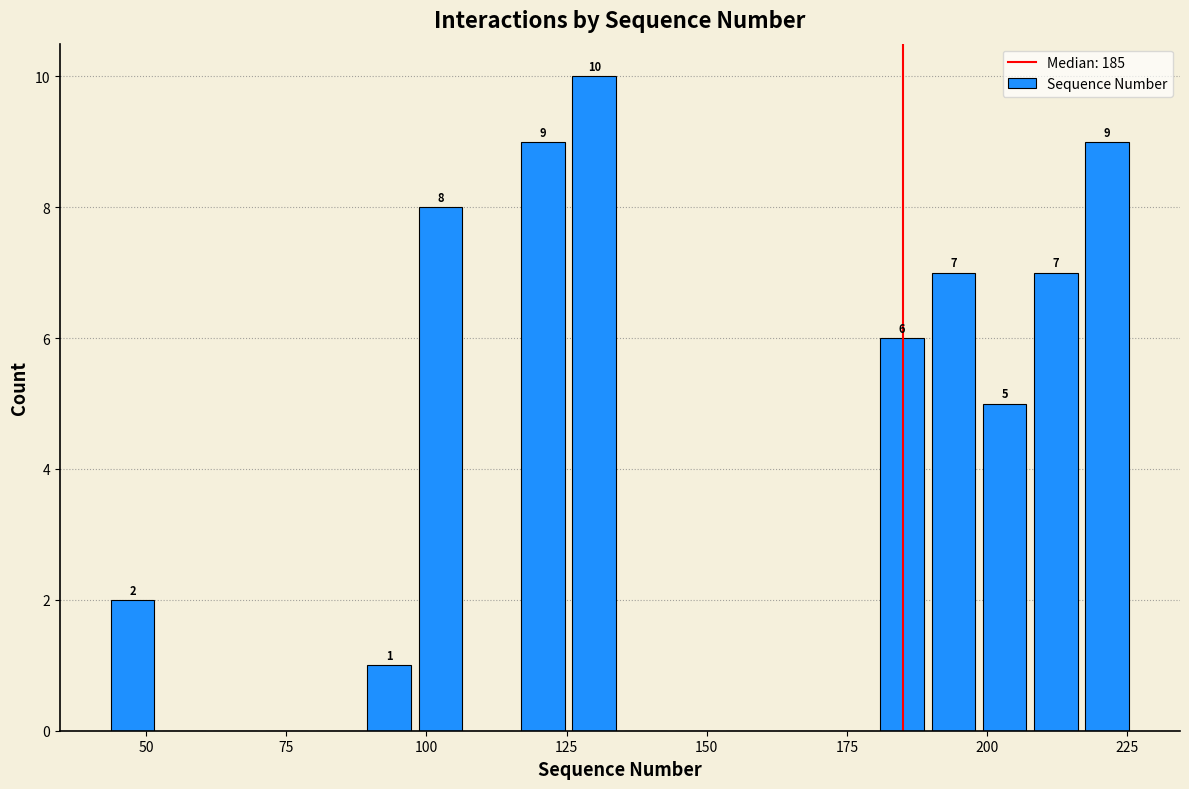

Around what value on the x-axis is the tallest bar? Give the approximate position of its centre, as read against the axis.

130